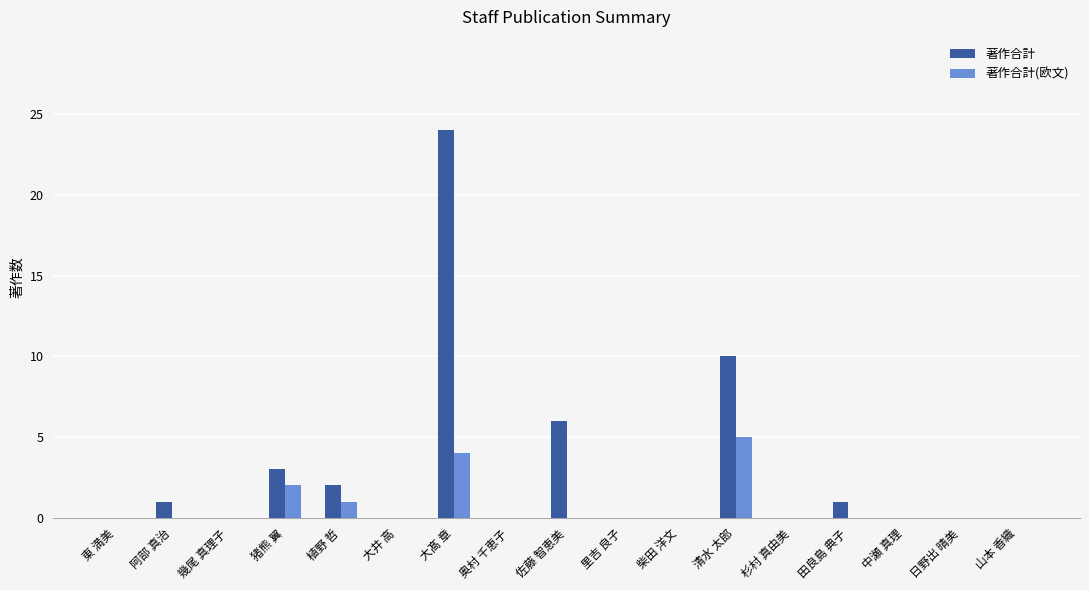

What are all the series names shown in the legend?

著作合計, 著作合計(欧文)